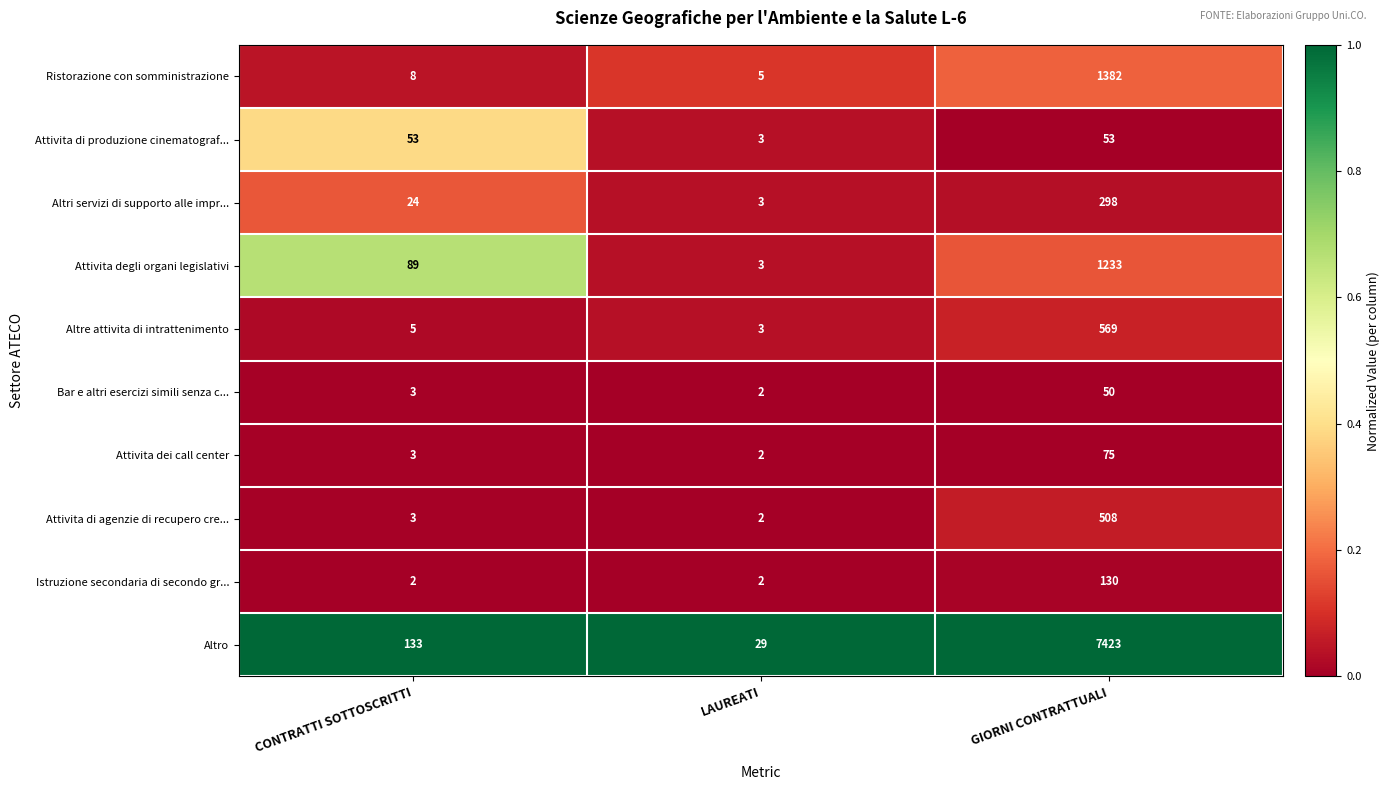

Reading left to right, list all the values displayed in this chart.

Ristorazione con somministrazione: CONTRATTI SOTTOSCRITTI=8	LAUREATI=5	GIORNI CONTRATTUALI=1382
Attivita di produzione cinematograf...: CONTRATTI SOTTOSCRITTI=53	LAUREATI=3	GIORNI CONTRATTUALI=53
Altri servizi di supporto alle impr...: CONTRATTI SOTTOSCRITTI=24	LAUREATI=3	GIORNI CONTRATTUALI=298
Attivita degli organi legislativi: CONTRATTI SOTTOSCRITTI=89	LAUREATI=3	GIORNI CONTRATTUALI=1233
Altre attivita di intrattenimento: CONTRATTI SOTTOSCRITTI=5	LAUREATI=3	GIORNI CONTRATTUALI=569
Bar e altri esercizi simili senza c...: CONTRATTI SOTTOSCRITTI=3	LAUREATI=2	GIORNI CONTRATTUALI=50
Attivita dei call center: CONTRATTI SOTTOSCRITTI=3	LAUREATI=2	GIORNI CONTRATTUALI=75
Attivita di agenzie di recupero cre...: CONTRATTI SOTTOSCRITTI=3	LAUREATI=2	GIORNI CONTRATTUALI=508
Istruzione secondaria di secondo gr...: CONTRATTI SOTTOSCRITTI=2	LAUREATI=2	GIORNI CONTRATTUALI=130
Altro: CONTRATTI SOTTOSCRITTI=133	LAUREATI=29	GIORNI CONTRATTUALI=7423